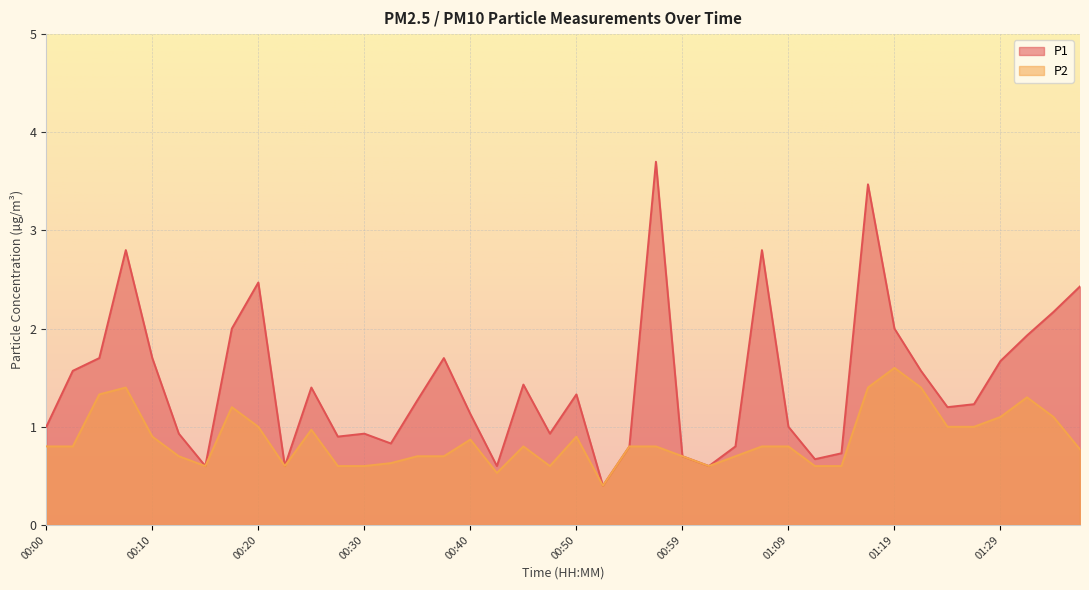

The value of P1 at 00:13 is 0.9. True or false?

True